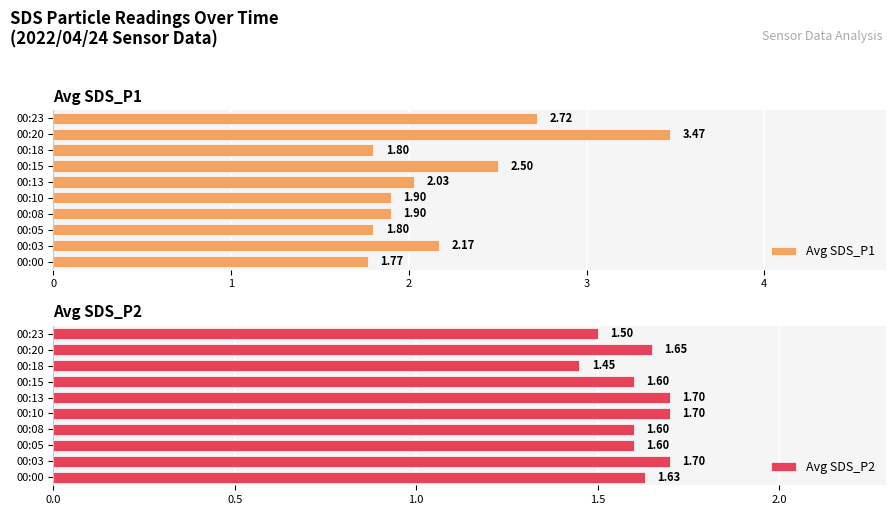

How many data points in Avg SDS_P1 are less than 2?

5